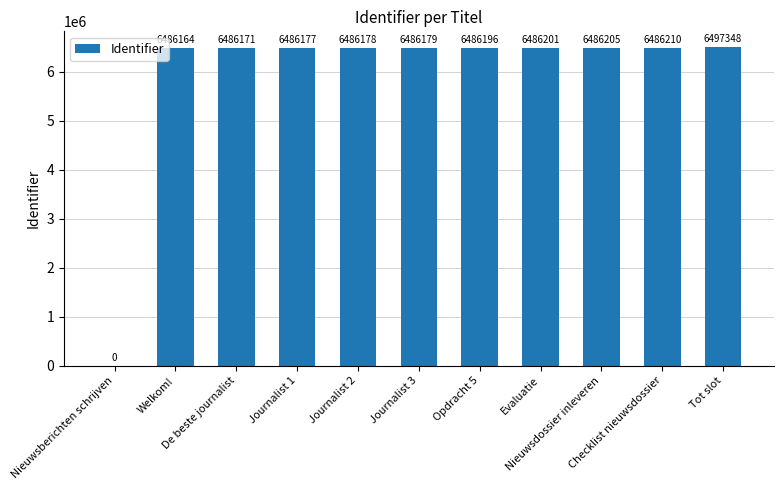

What is the average value?

5897548